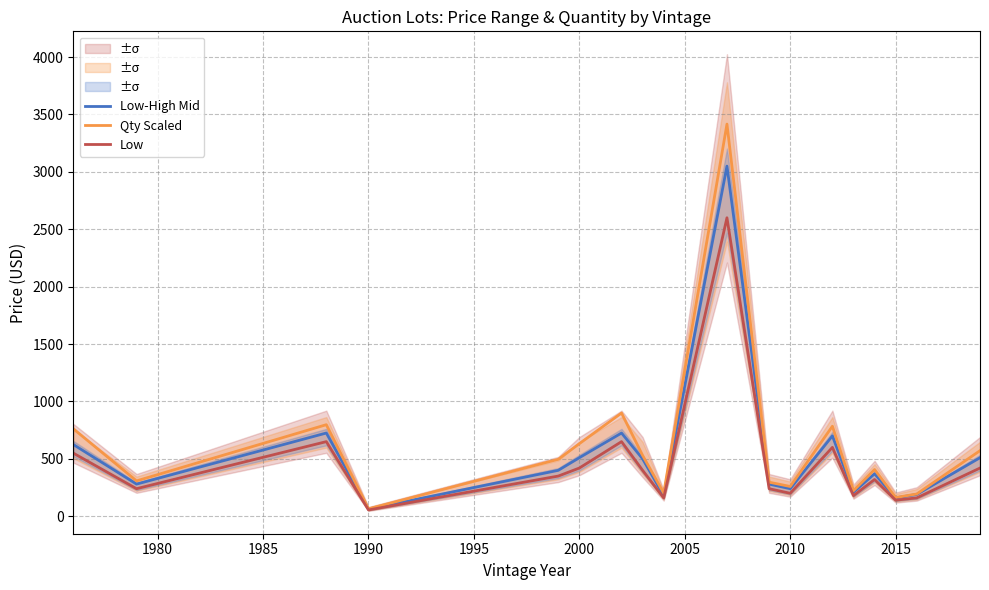

Which category has the lowest value in the Low-High Mid series?

1990